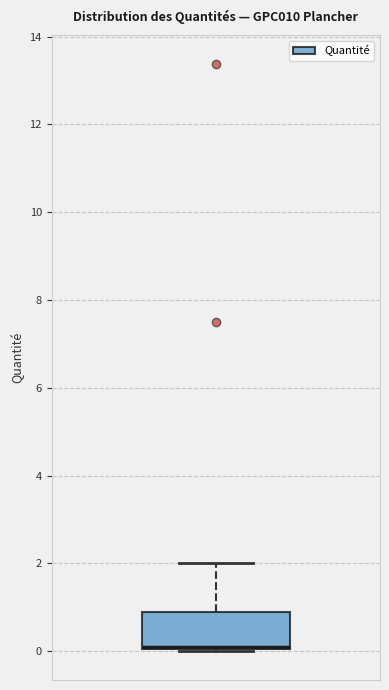

Read this box plot against the y-axis: the position of the median line, the range covered by the box, and the ends of both whiskers. The values are not printed on the chart, so give them approximately, as read against the axis.

median 0.0 (drawn on the box's lower edge), box 0.0 to 0.8, whiskers 0.0 to 2.0